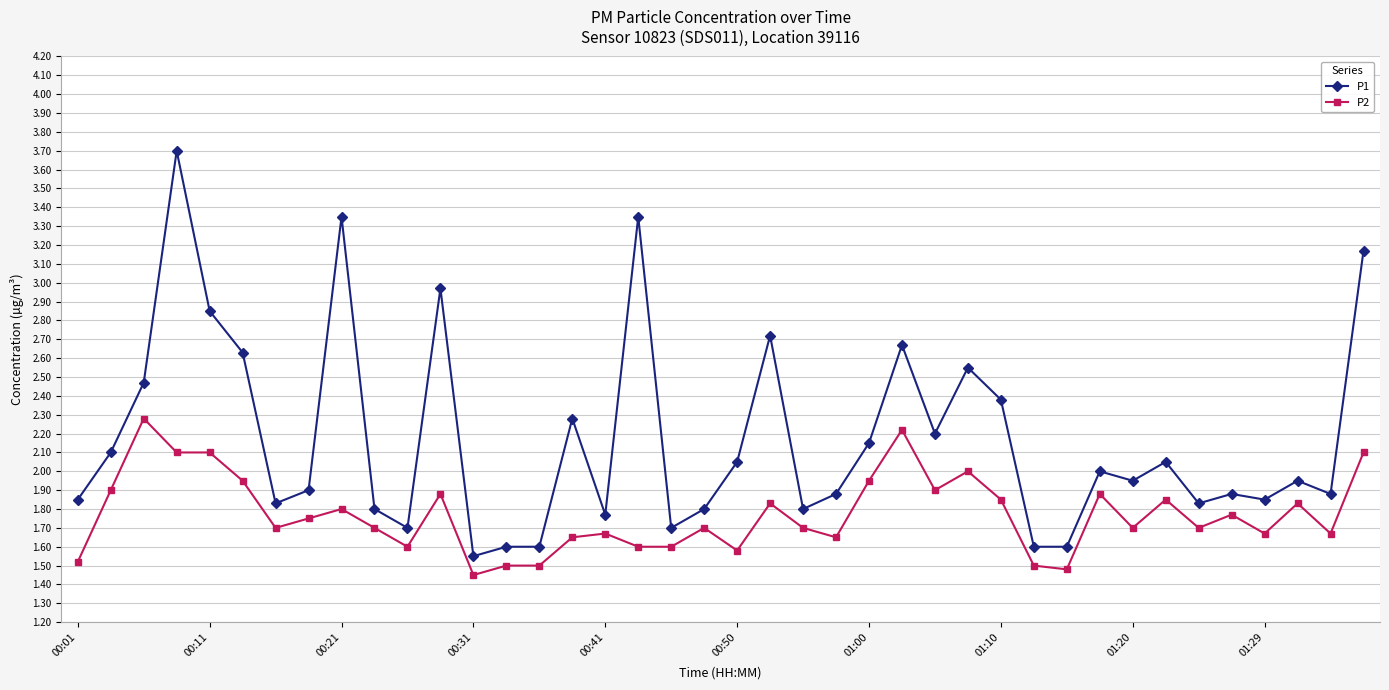

What is the difference between the maximum and second lowest values in the P2 series?

0.8